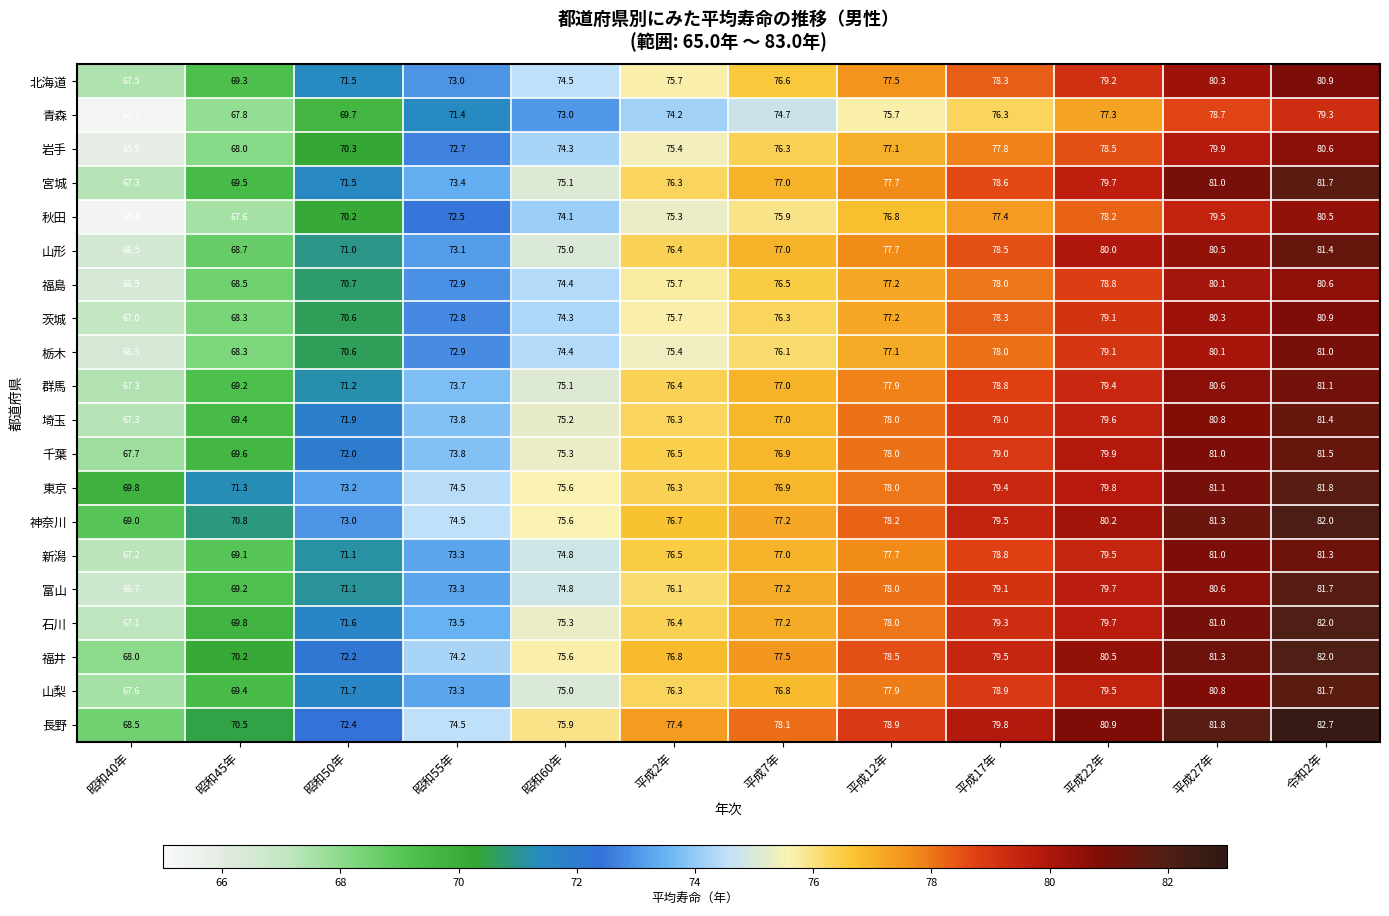

How many series are shown in this chart?

20